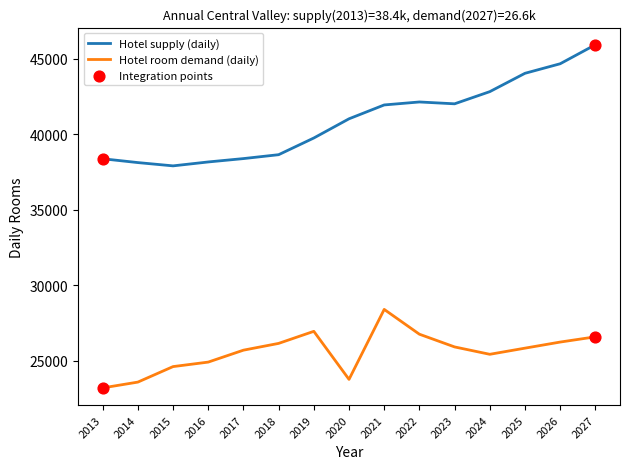

What is the difference between the highest and lowest values at 2017?

12683.6